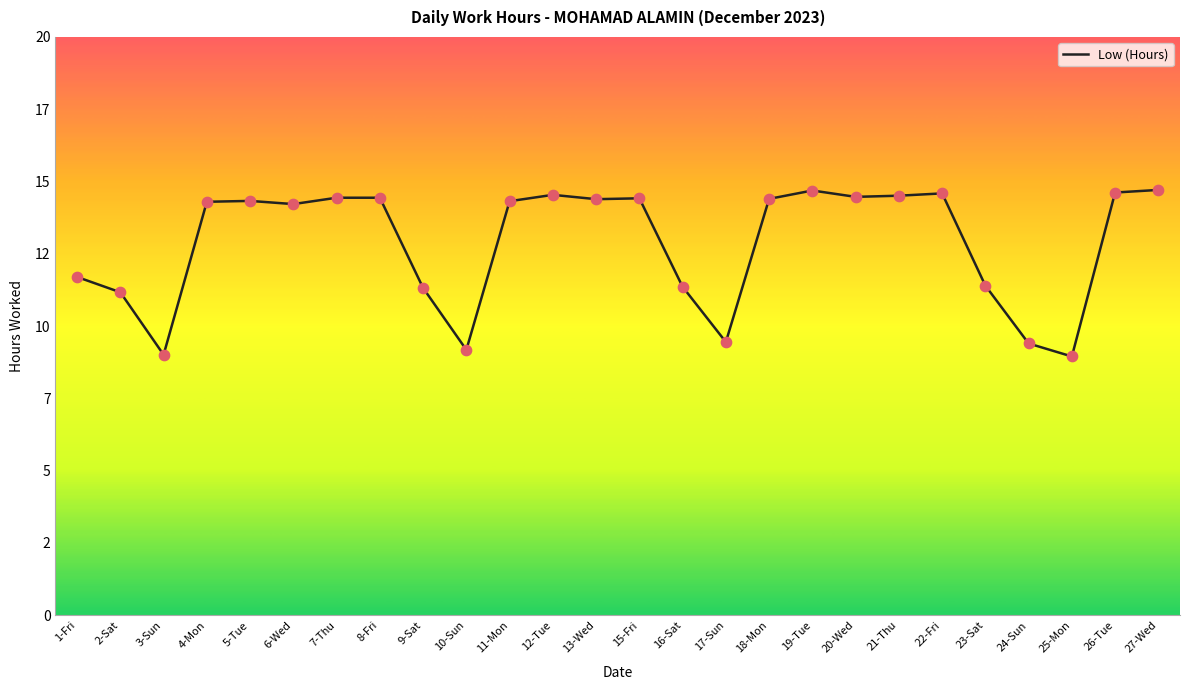

Is this an area chart (filled region under the line)?

No